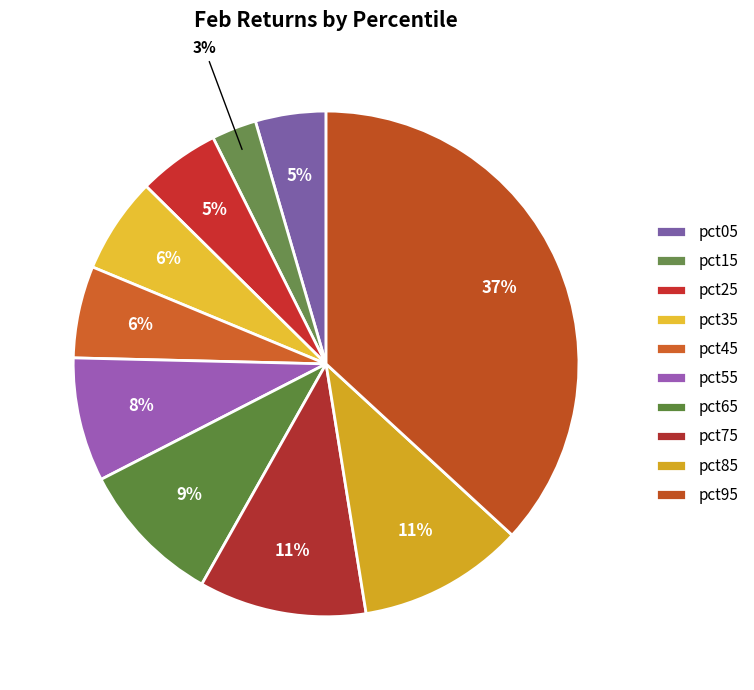

Count the number of slices in the pie.

10